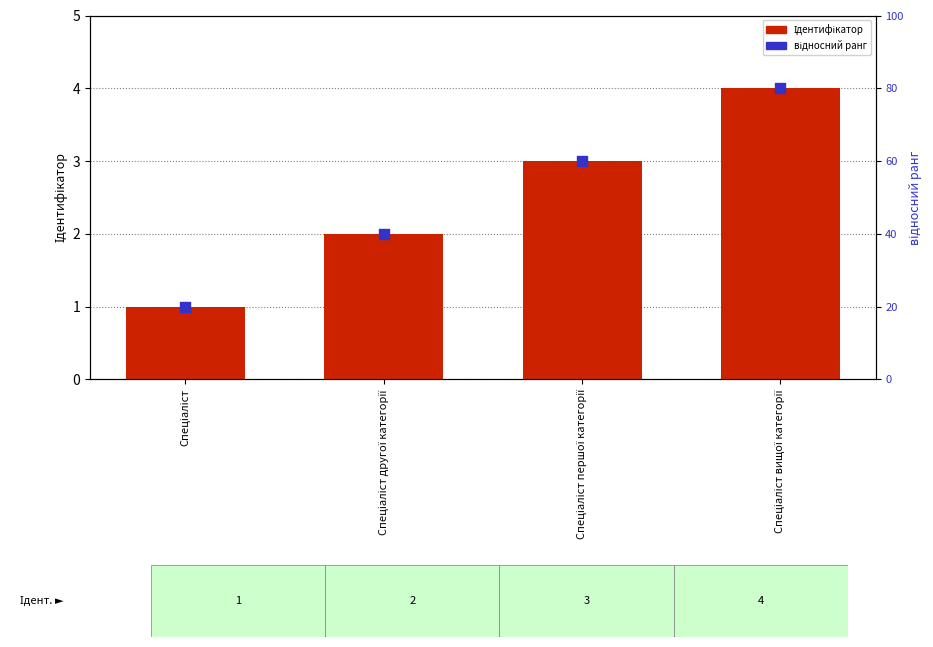

Which series has the largest Y range (max minus min)?

відносний ранг